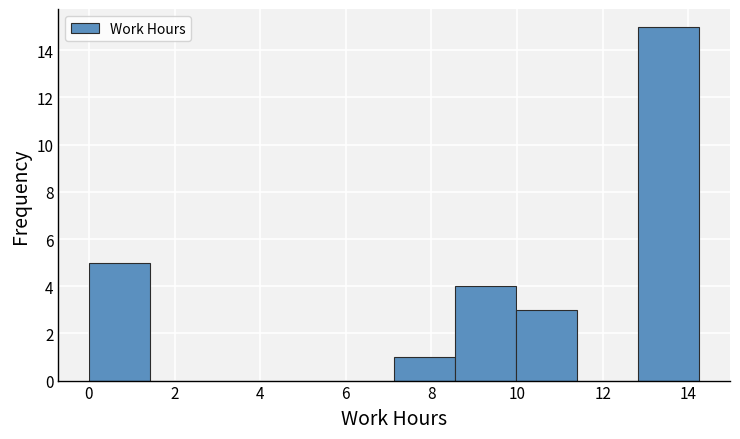

Which range on the x-axis has the tallest bar?

12.8 to 14.2